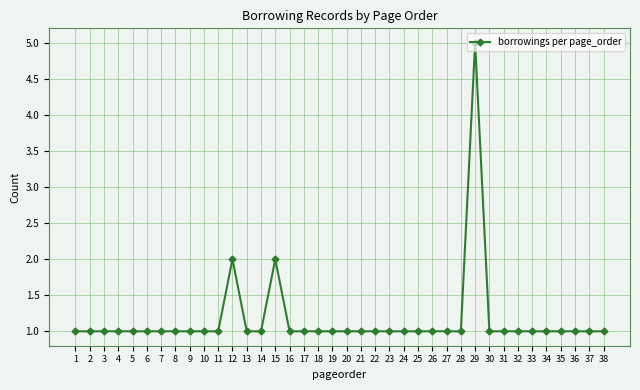

What is the ratio of the value at 17 to the value at 32?

1.0